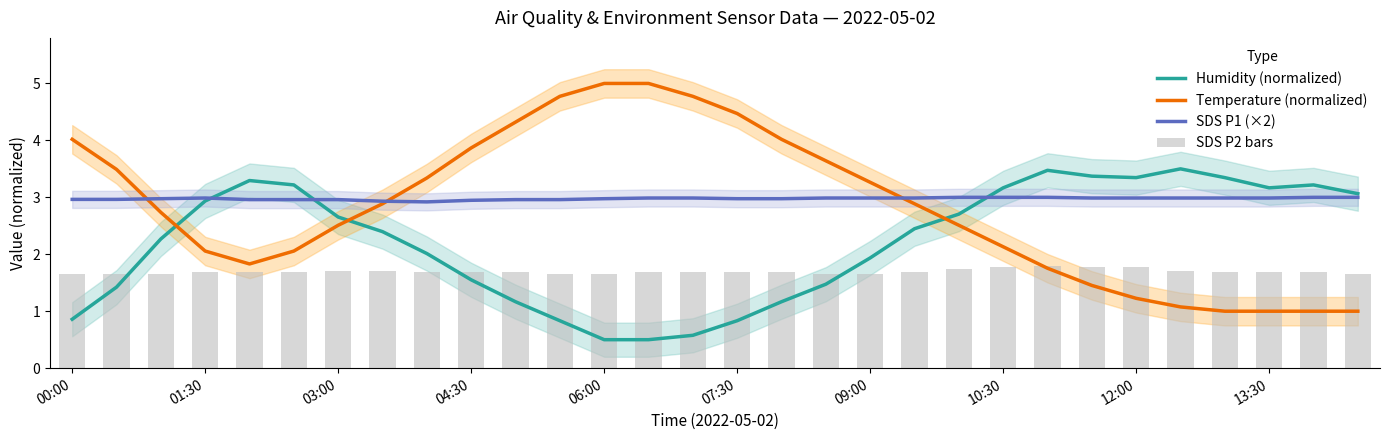

Reading right to left, transcribe all the data shown in this chart.

Humidity (normalized): 3.1	3.2	3.2	3.3	3.5	3.3	3.4	3.5	3.2	2.7	2.4	1.9	1.5	1.2	0.8	0.6	0.5	0.5	0.8	1.2	1.6	2.0	2.4	2.7	3.2	3.3	2.9	2.3	1.4	0.9
Temperature (normalized): 1.0	1.0	1.0	1.0	1.1	1.2	1.5	1.8	2.1	2.5	2.9	3.3	3.6	4.0	4.5	4.8	5.0	5.0	4.8	4.3	3.9	3.3	2.9	2.5	2.1	1.8	2.1	2.7	3.5	4.0
SDS P1 (×2): 3.0	3.0	3.0	3.0	3.0	3.0	3.0	3.0	3.0	3.0	3.0	3.0	3.0	3.0	3.0	3.0	3.0	3.0	3.0	3.0	2.9	2.9	2.9	3.0	3.0	3.0	3.0	3.0	3.0	3.0
SDS P2 bars: 1.7	1.7	1.7	1.7	1.7	1.8	1.8	1.8	1.8	1.7	1.7	1.7	1.7	1.7	1.7	1.7	1.7	1.7	1.7	1.7	1.7	1.7	1.7	1.7	1.7	1.7	1.7	1.7	1.7	1.7